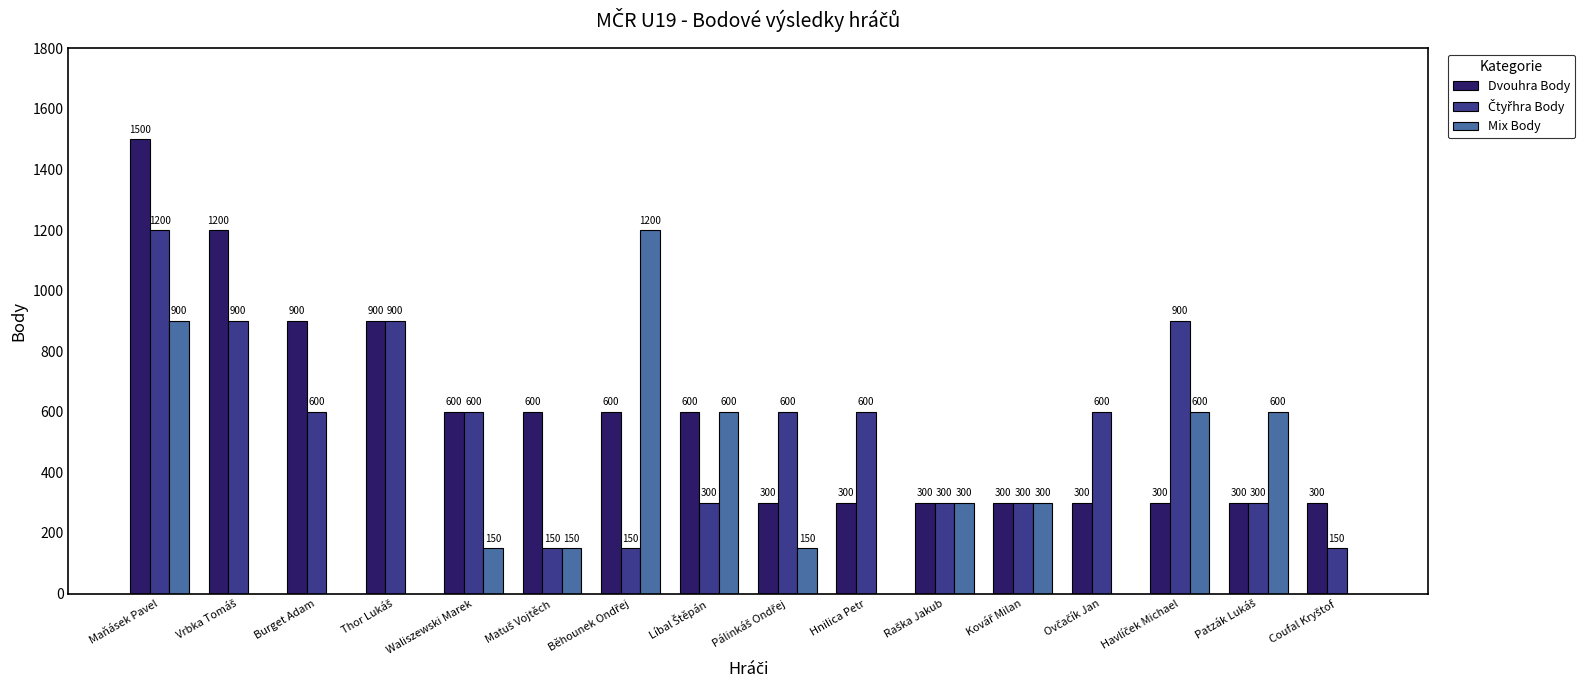

How many positive values does the Mix Body series have?

10